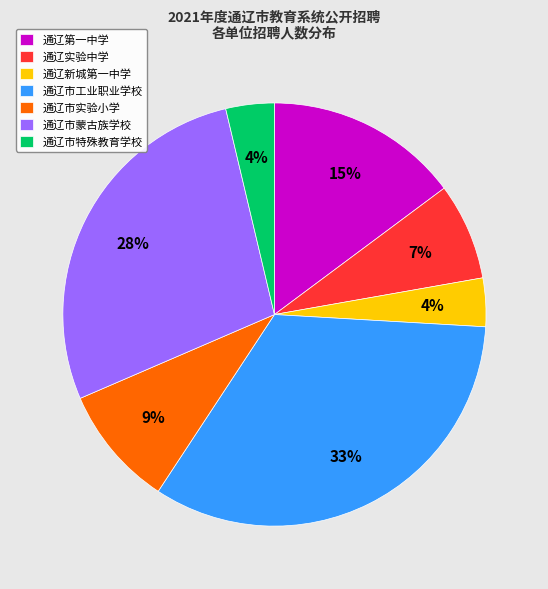

Is the sum of 通辽新城第一中学 and 通辽第一中学 greater than half?

No